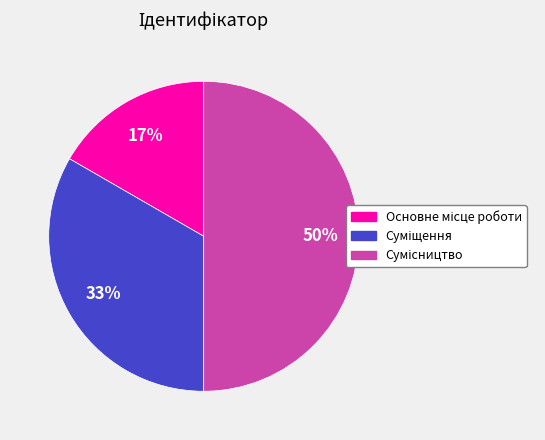

To the nearest percent, what is the average slice percentage?

33%